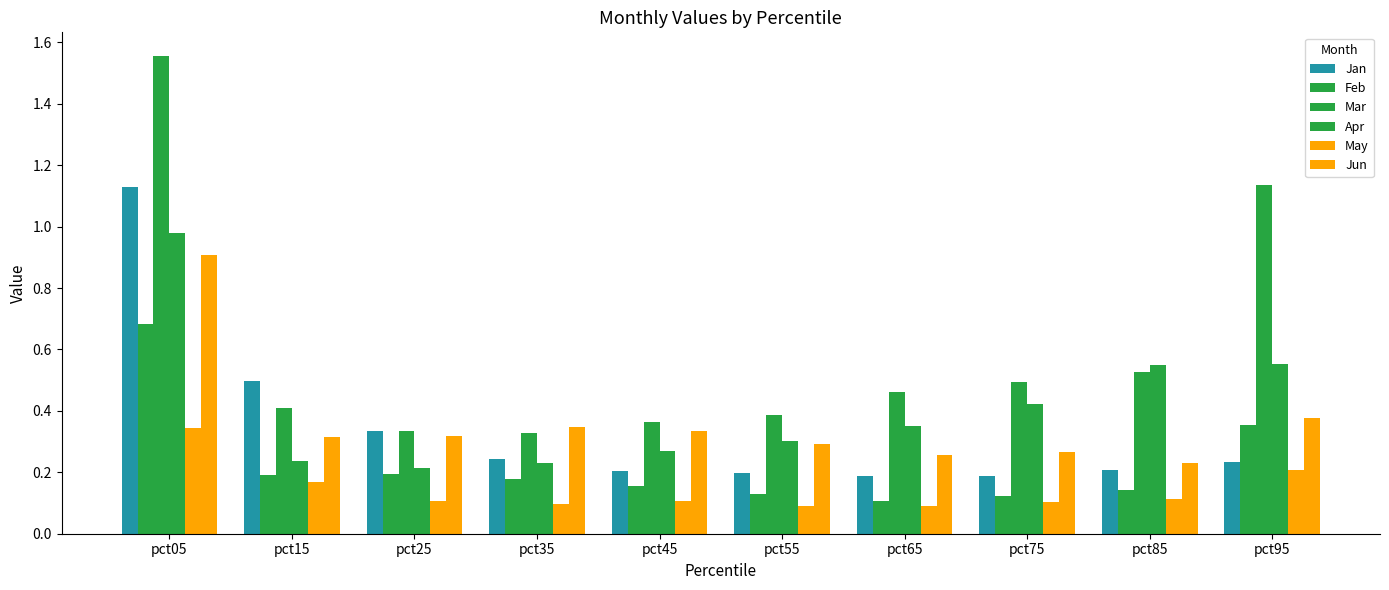

What is the lowest value of the Jun series?

0.2